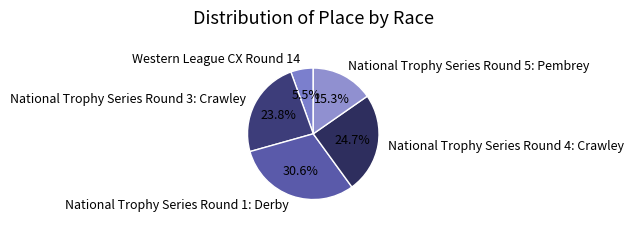

Count the number of slices in the pie.

5